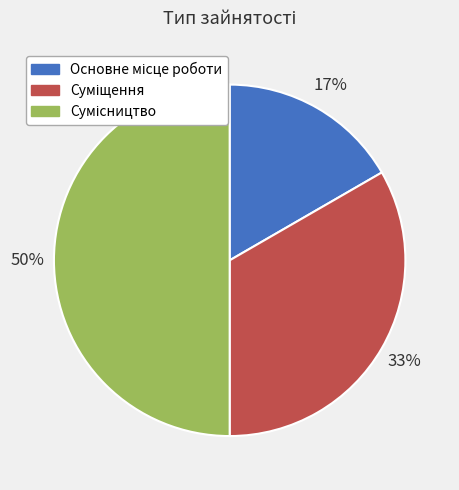

To the nearest percent, what is the difference between the largest and smallest slice percentages?

33%